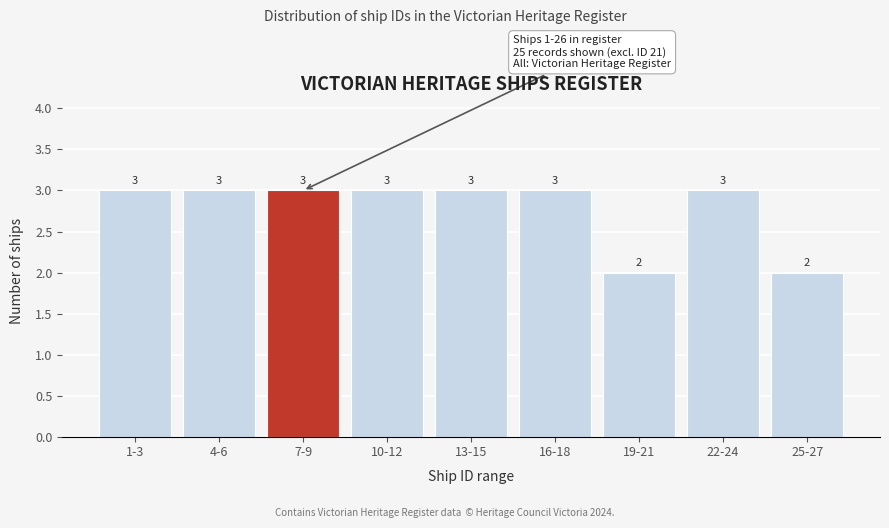

Reading left to right, what are all the values shown in this chart?

3	3	3	3	3	3	2	3	2